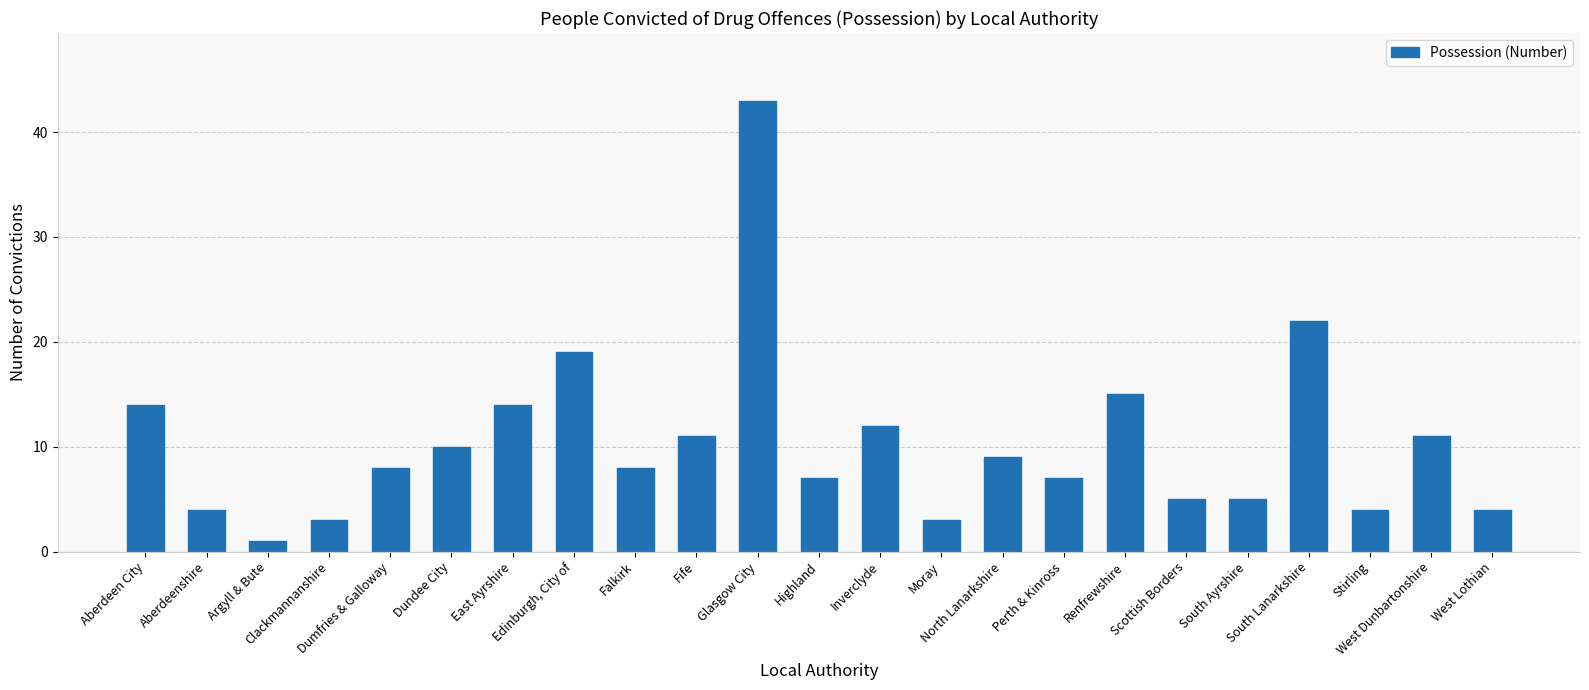

Where does the data first go above 8?

Aberdeen City